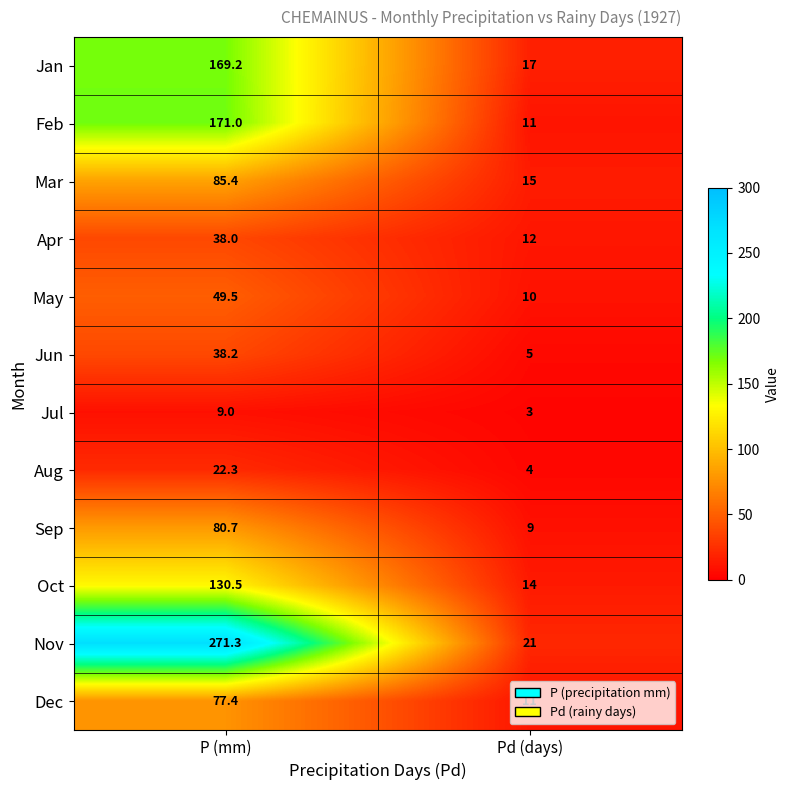

Count the number of data series in this chart.

12